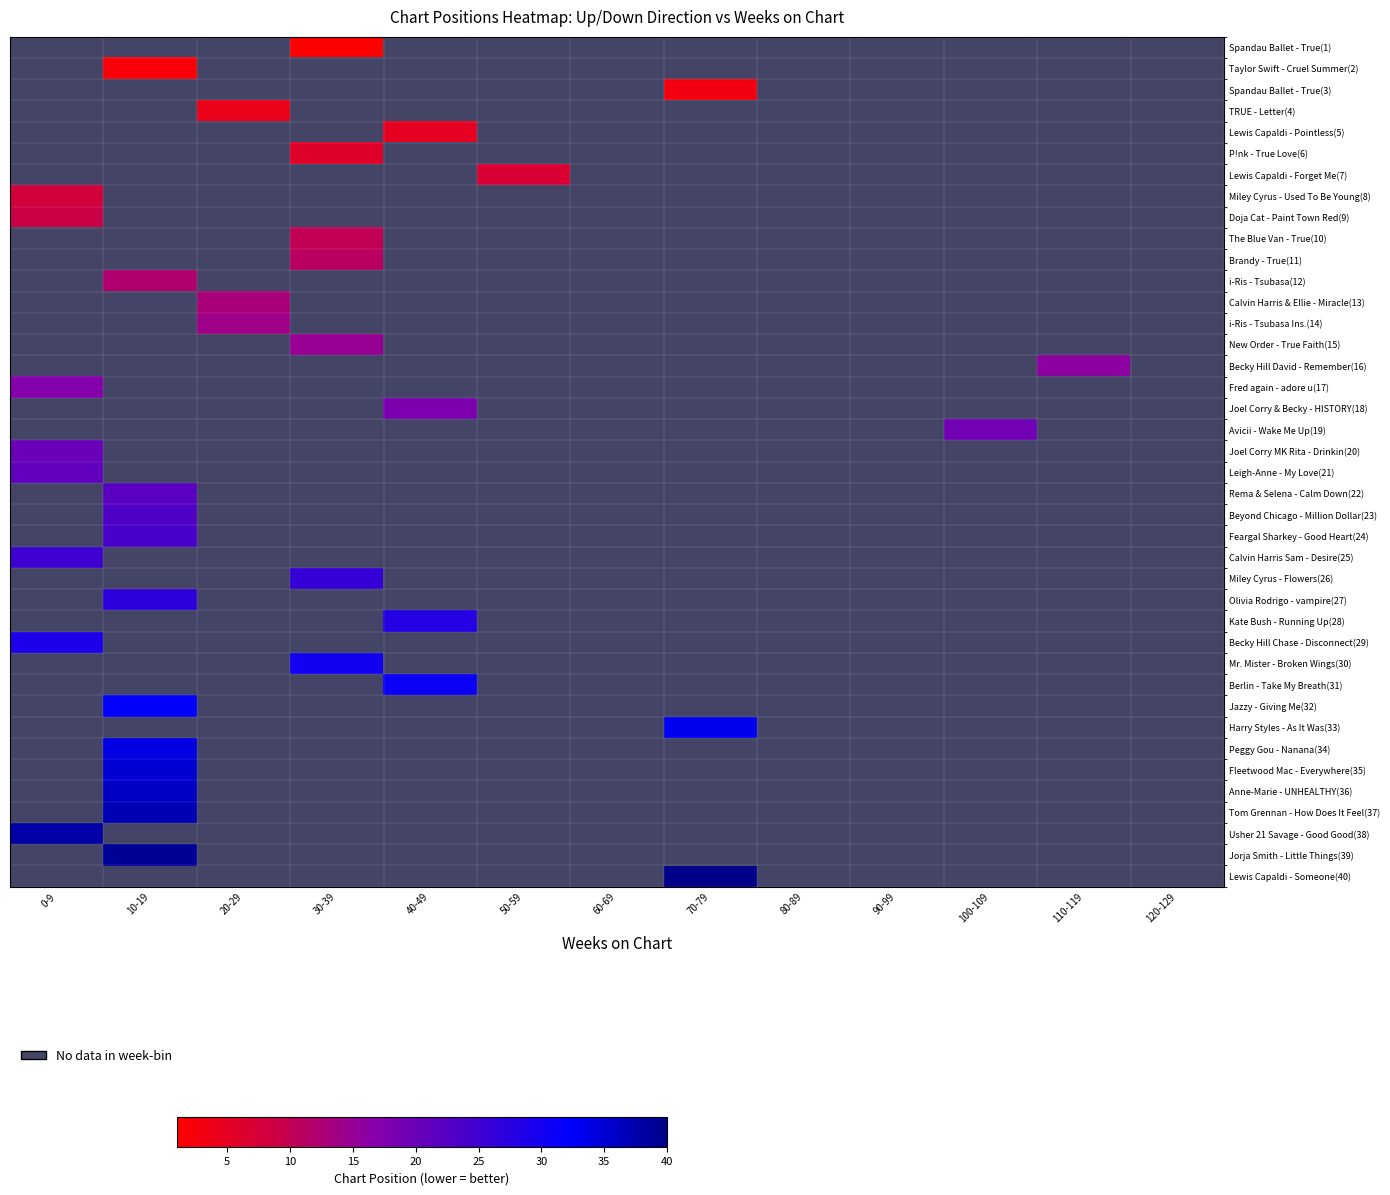

How many data points does each series have?

13